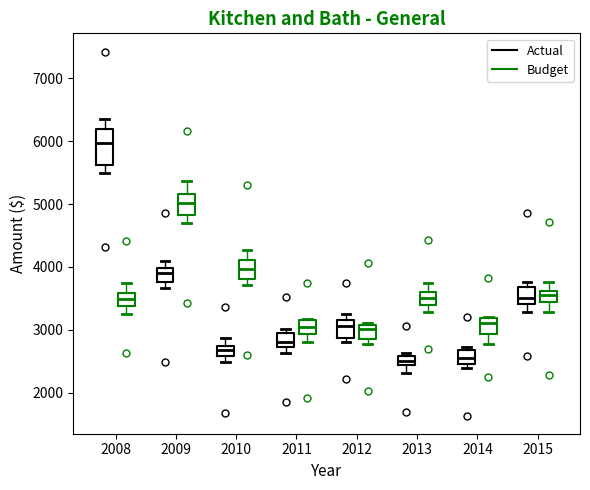

Where is the lower edge of the box for 2013 (Actual) on the y-axis? The values are not printed on the chart, so give them approximately, as read against the axis.

2400